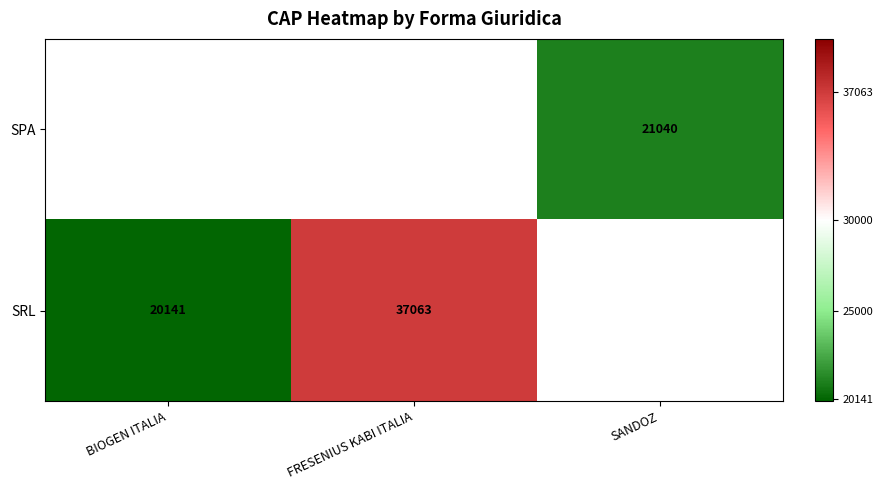

The SPA series shows 34455 at SANDOZ. True or false?

False